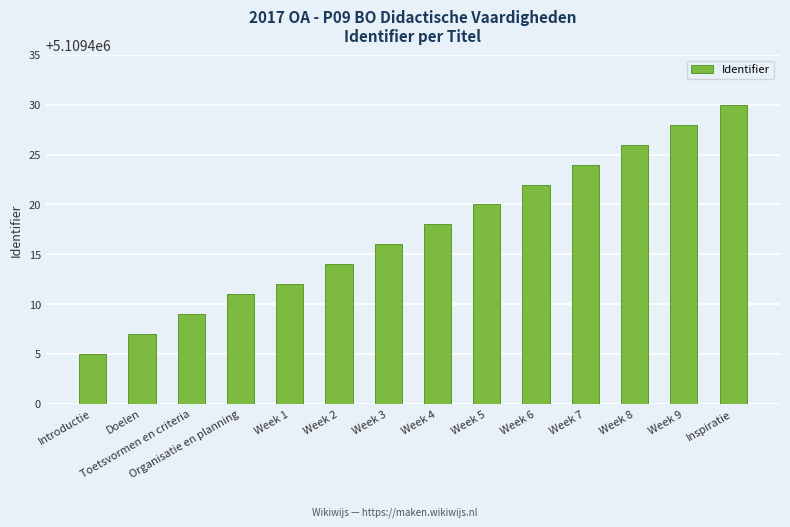

Which has a higher value, Introductie or Inspiratie?

Inspiratie